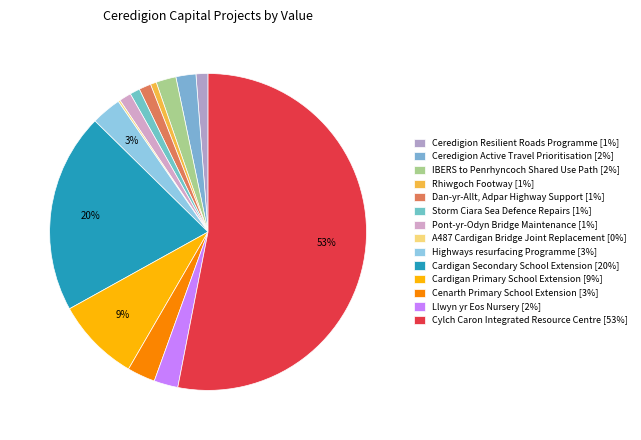

What percentage is NOT represented by Rhiwgoch Footway?

99.4%